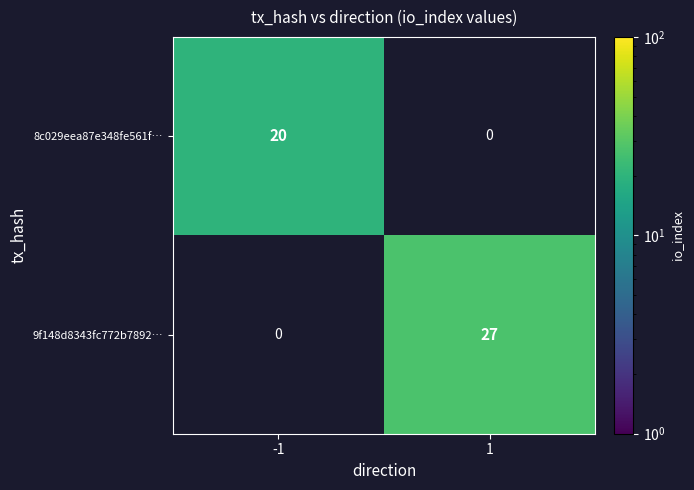

Is the value of 8c029eea87e348fe561f… at -1 greater than the value of 9f148d8343fc772b7892… at 1?

No